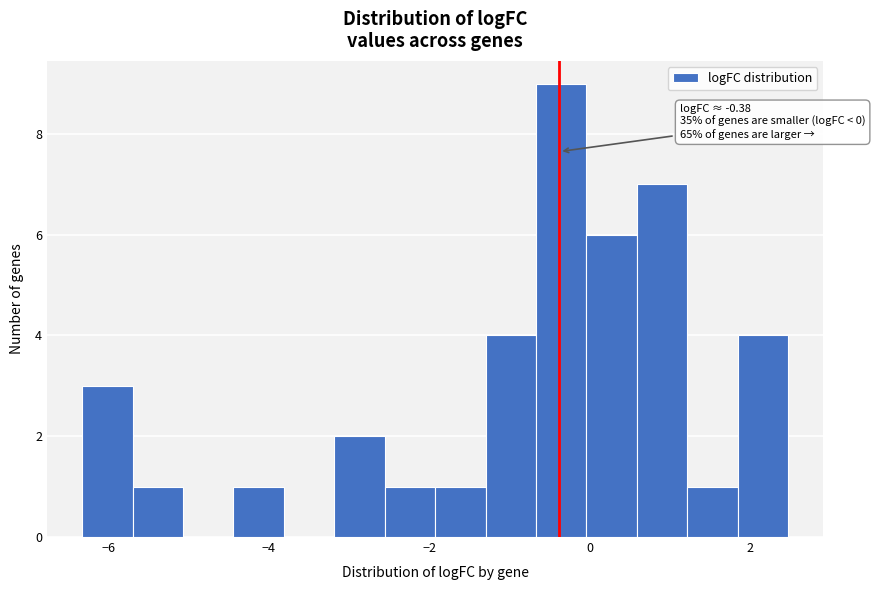

Read against the x-axis, roughly where is the centre of the tallest bar?

-0.4